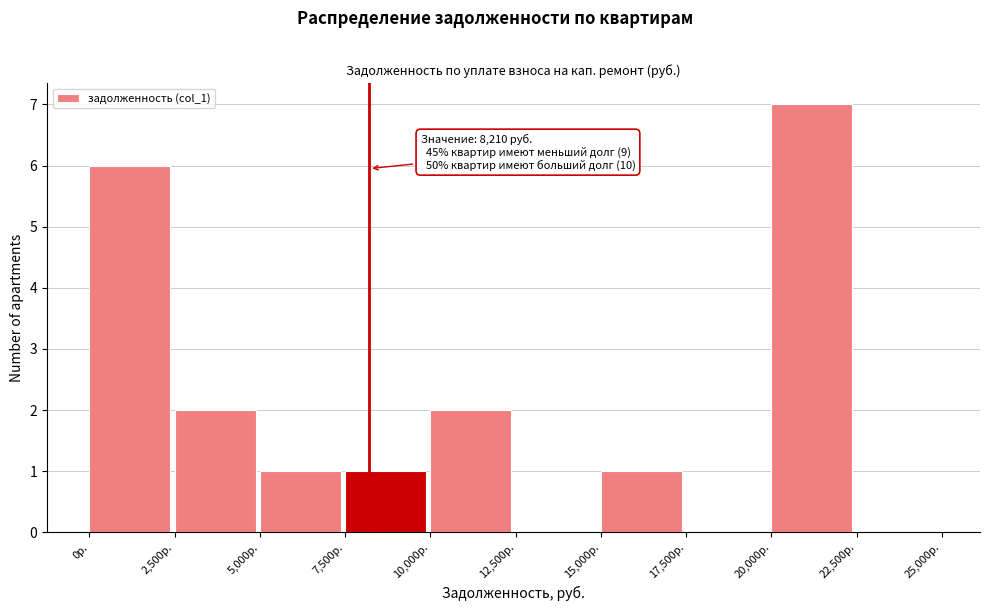

Over which range of the x-axis is the bar tallest?

20000 to 22500